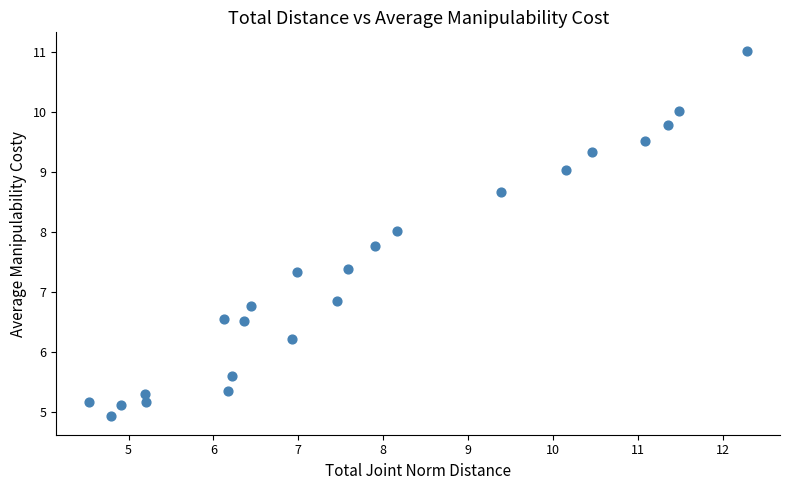

What is the range of Y values (max minus min)?

6.1